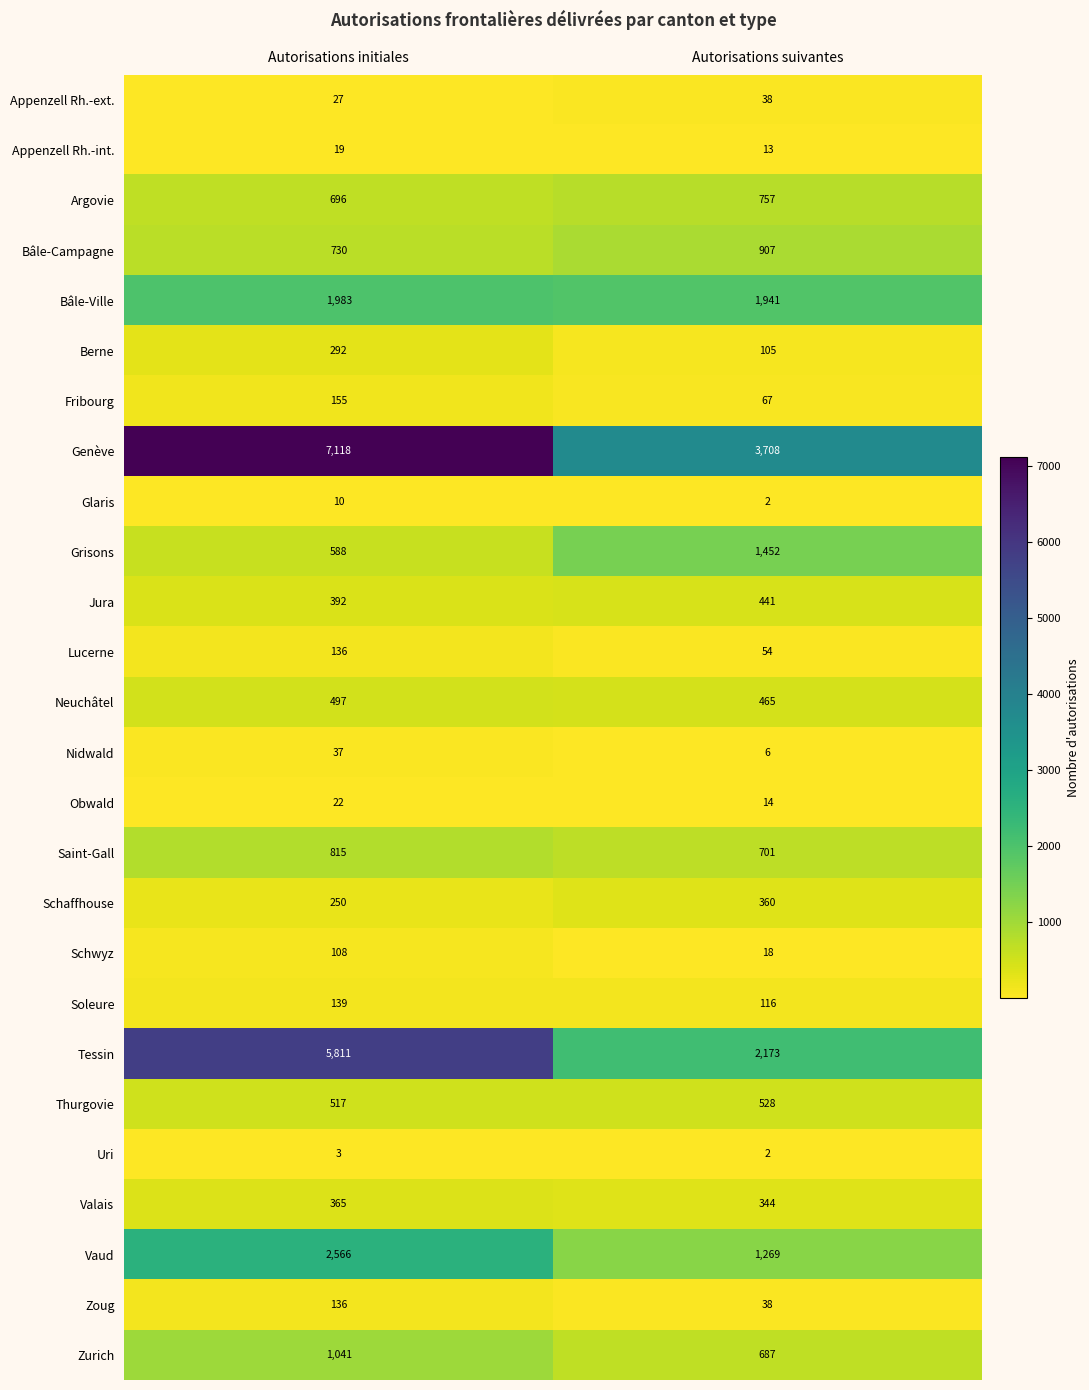

Rank the categories by Glaris value from lowest to highest.

Autorisations suivantes, Autorisations initiales